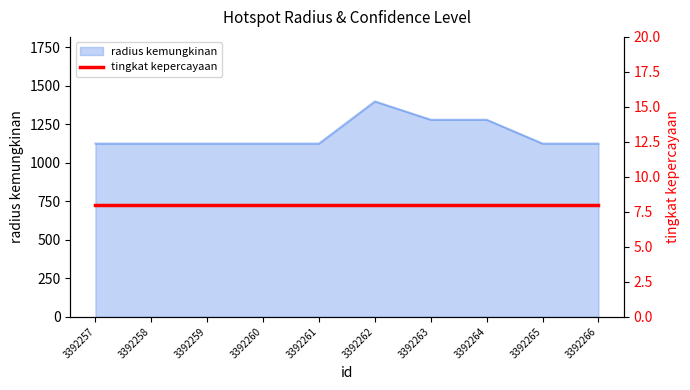

Which category has the lowest value across all series?

3392257